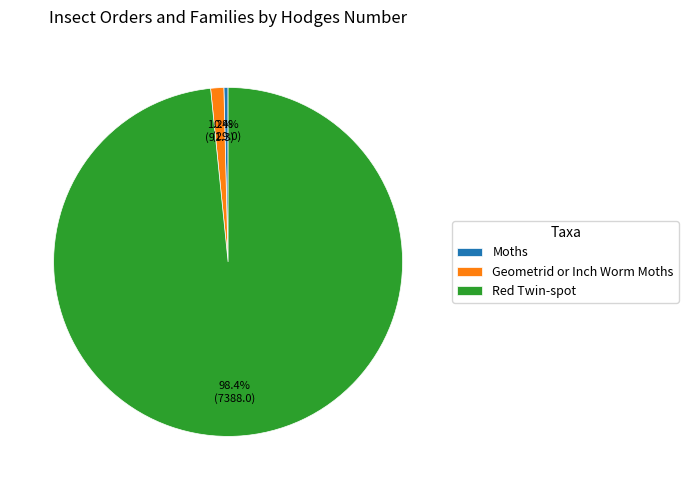

What is the smallest slice in the pie chart?

Moths